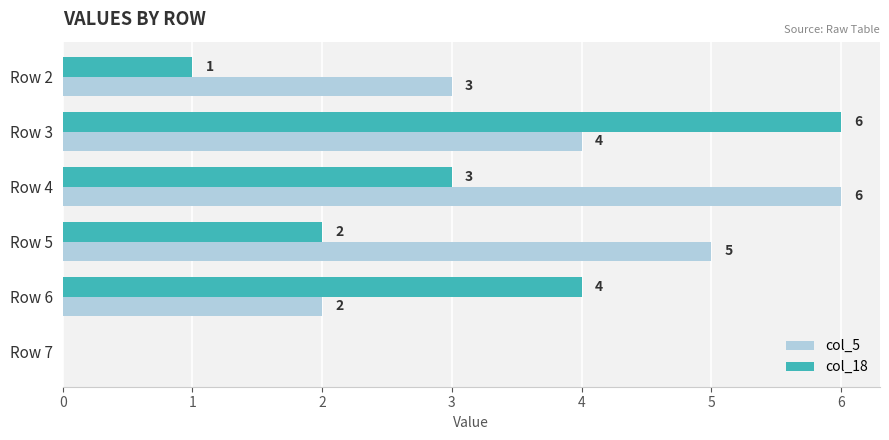

What is the sum of all col_5 values?

20